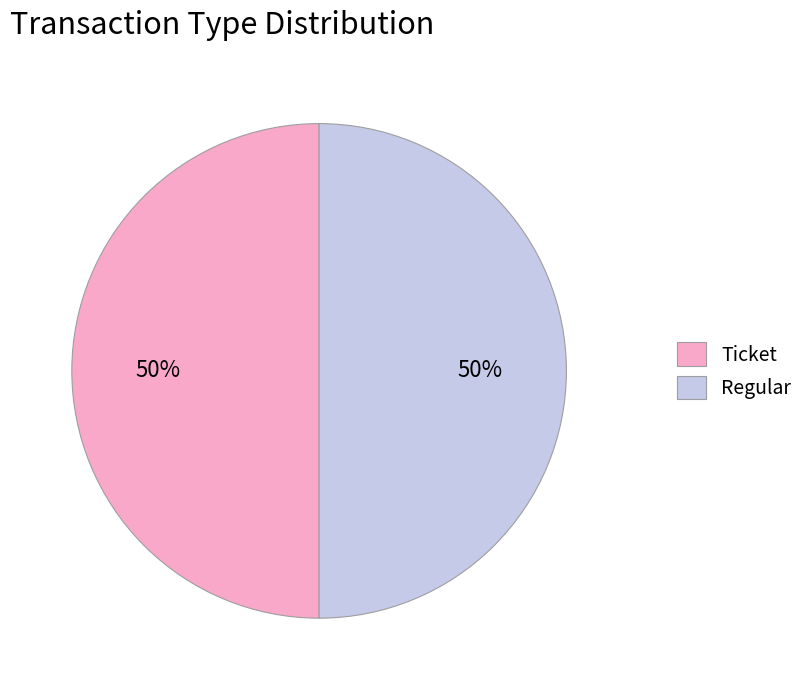

How many slices are in this pie chart?

2